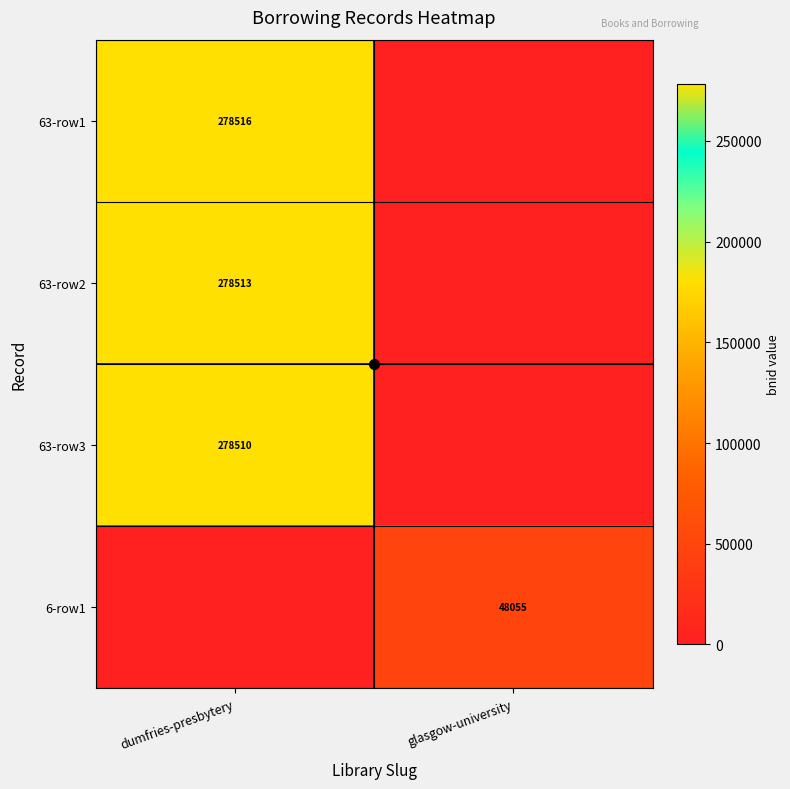

List the labels in order of 63-row3 value, smallest first.

glasgow-university, dumfries-presbytery